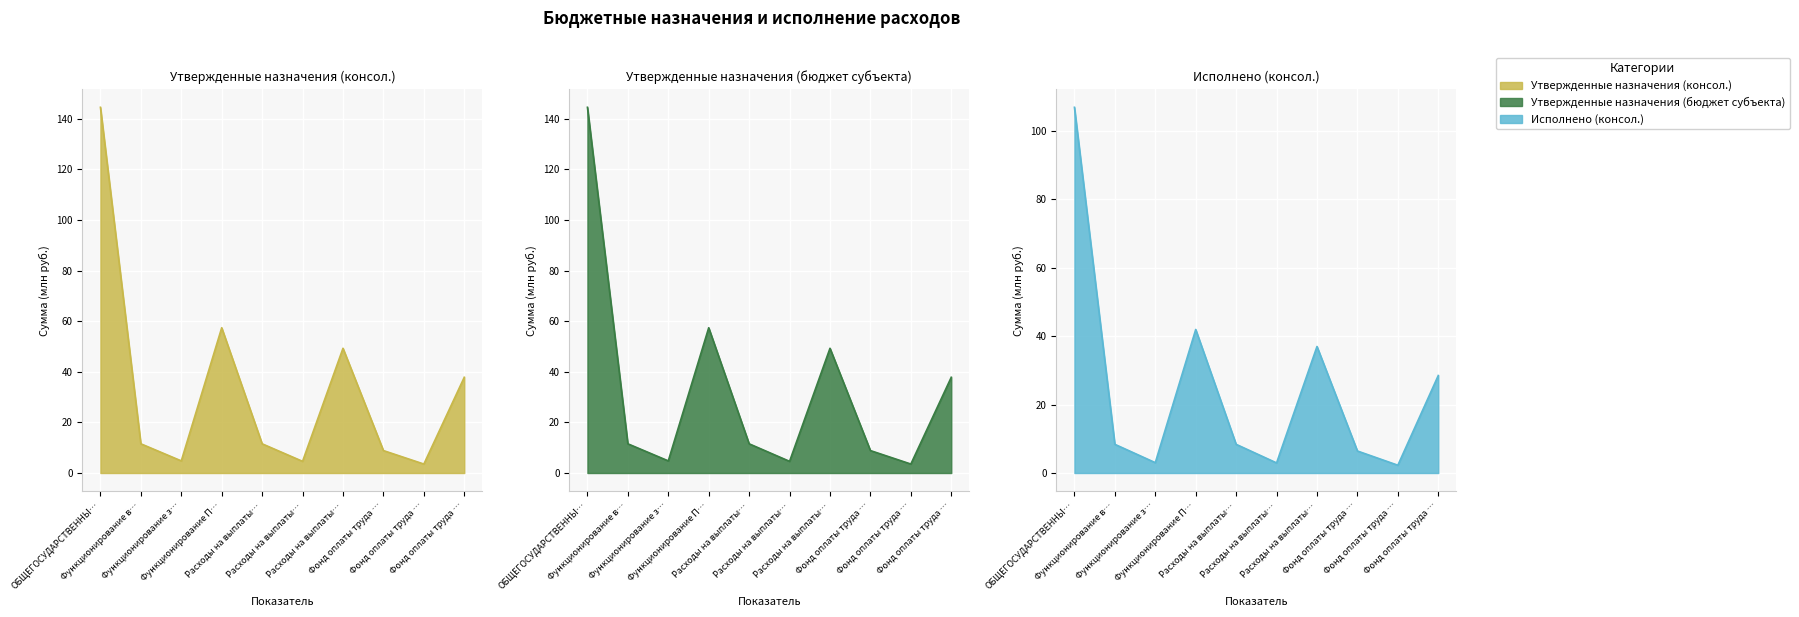

Between ОБЩЕГОСУДАРСТВЕННЫ… and Фонд оплаты труда …, which series saw the biggest shift?

Утвержденные назначения (консол.)